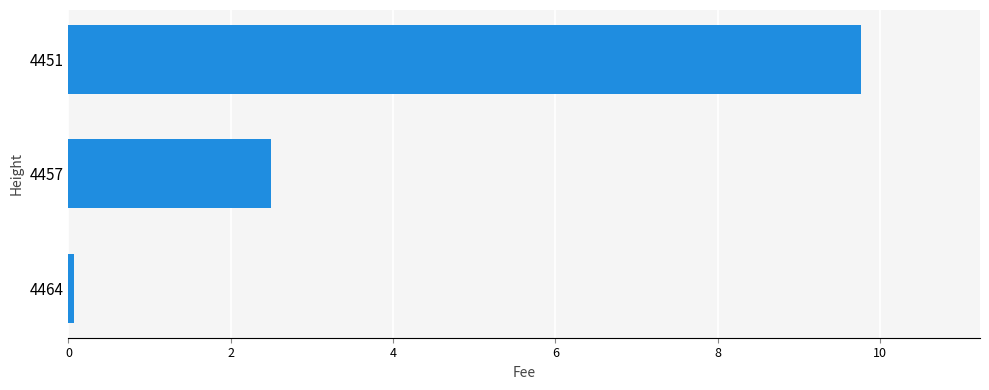

Rank the categories by value from lowest to highest.

4464, 4457, 4451